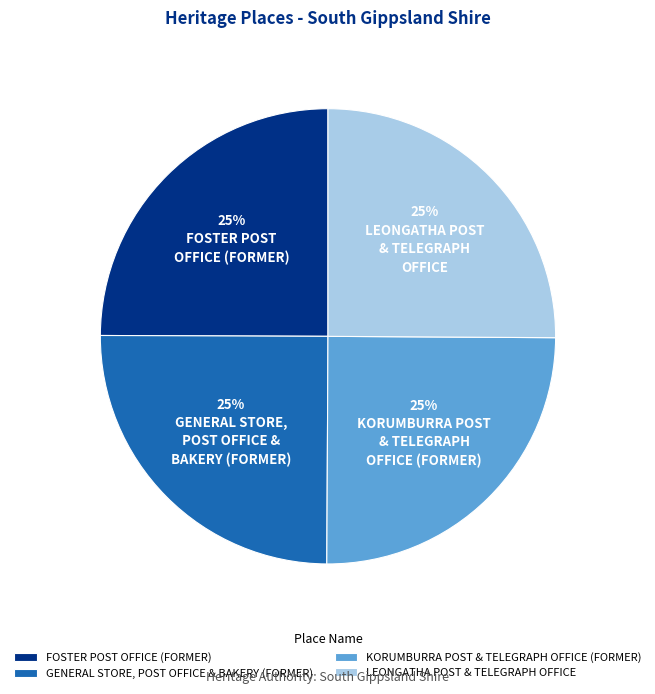

How many segments does this pie chart have?

4